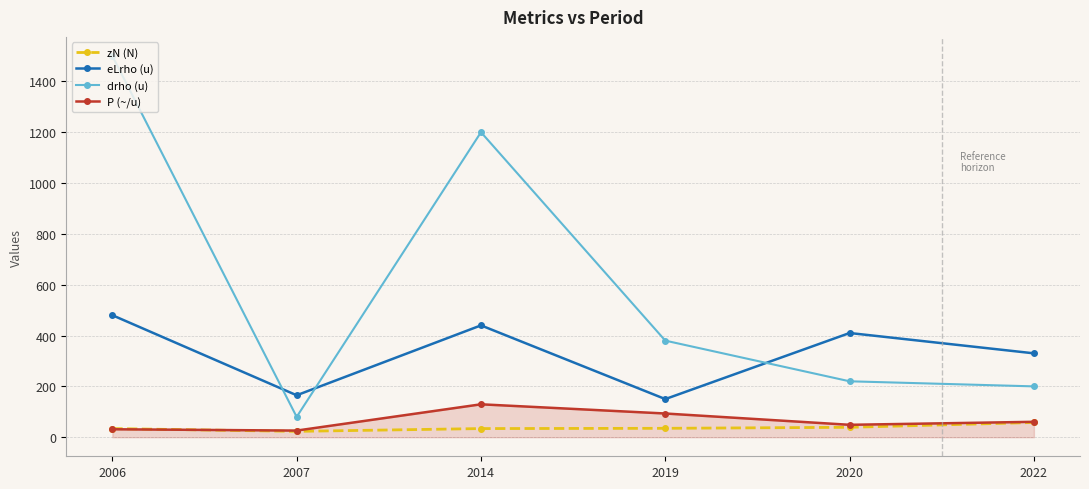

Which label corresponds to the largest value in the chart?

2006